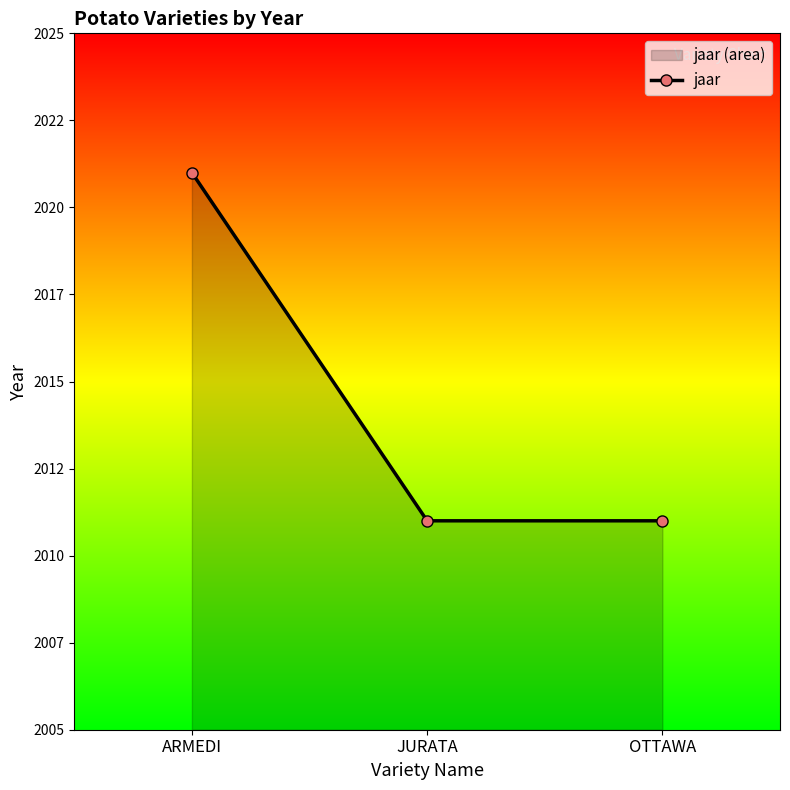

Which has a higher value, OTTAWA or ARMEDI?

ARMEDI